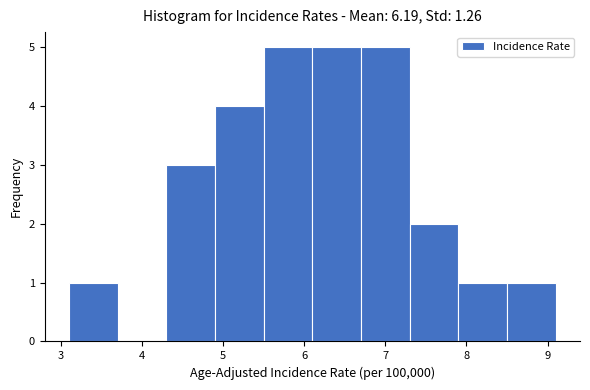

Reading left to right, transcribe this chart: for each bar, give the range it covers on the x-axis and its height. The values are not printed on the chart, so give them approximately, as read against the axis.

3.1 to 3.7: 1
3.7 to 4.3: 0
4.3 to 4.9: 3
4.9 to 5.5: 4
5.5 to 6.1: 5
6.1 to 6.7: 5
6.7 to 7.3: 5
7.3 to 7.9: 2
7.9 to 8.5: 1
8.5 to 9.1: 1